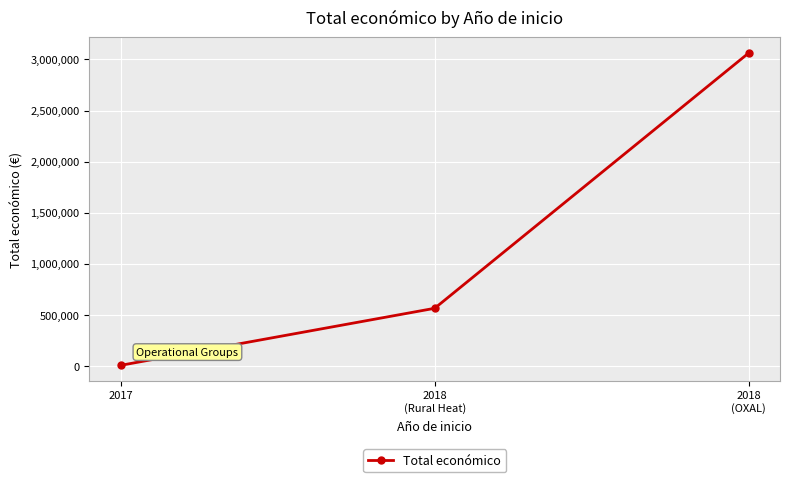

What is the value of the 3rd point from the left?

3062871